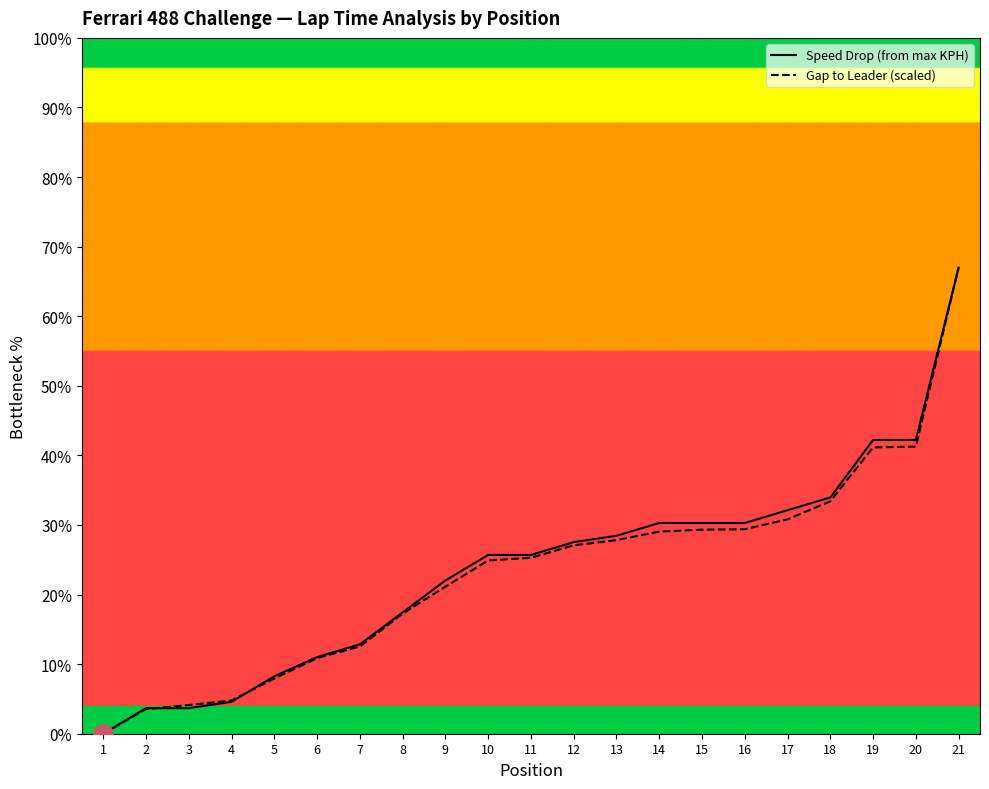

What is the difference between the maximum and second lowest values in the Gap to Leader (scaled) series?

63.4